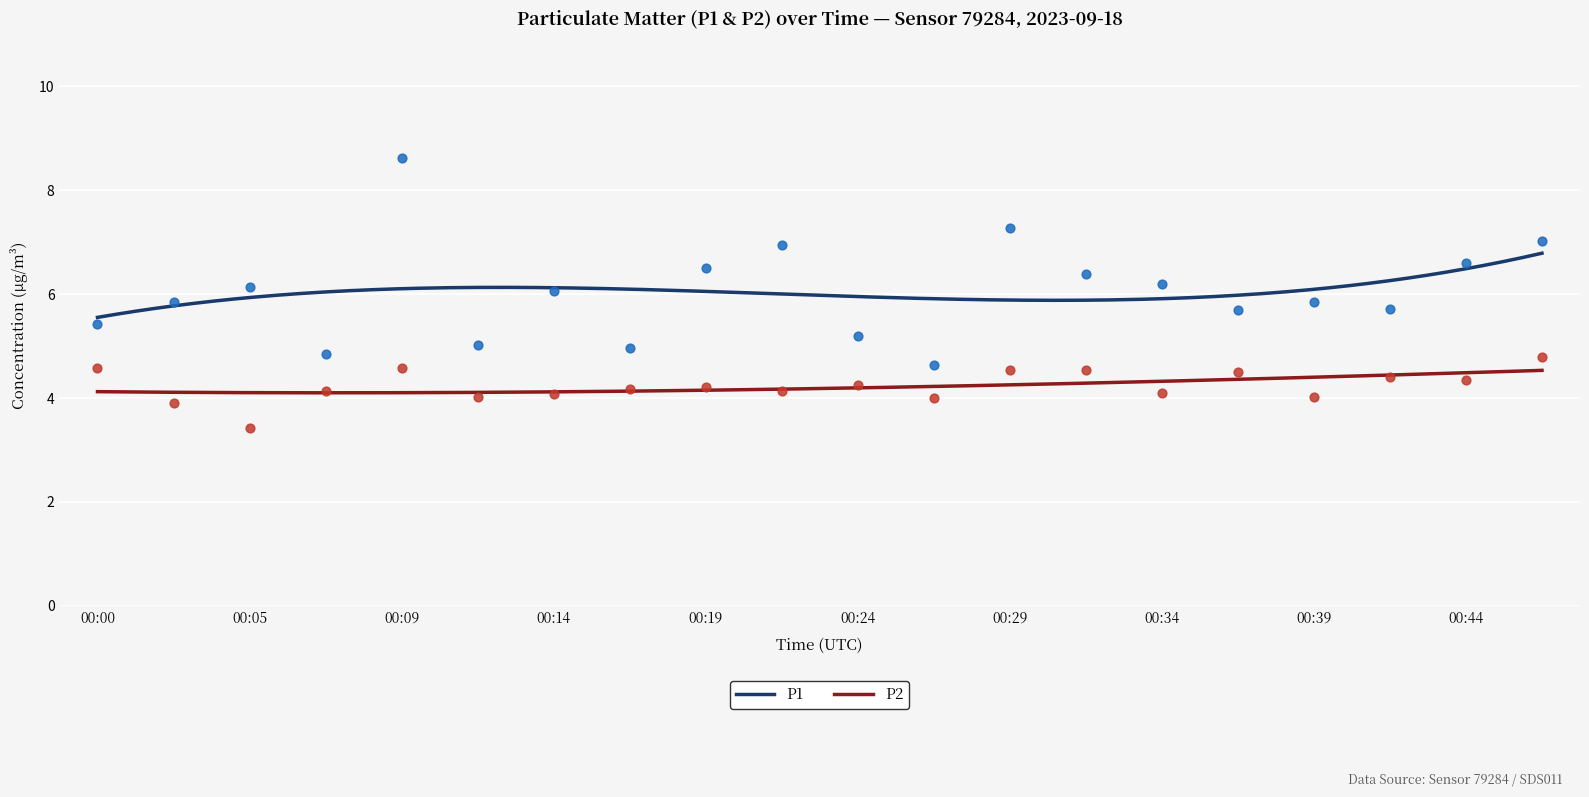

Which series contains the lowest Y value?

P2